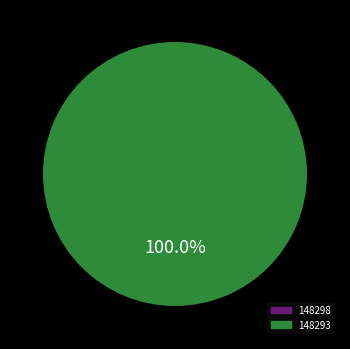

Does 148298 represent more than half of the total?

No